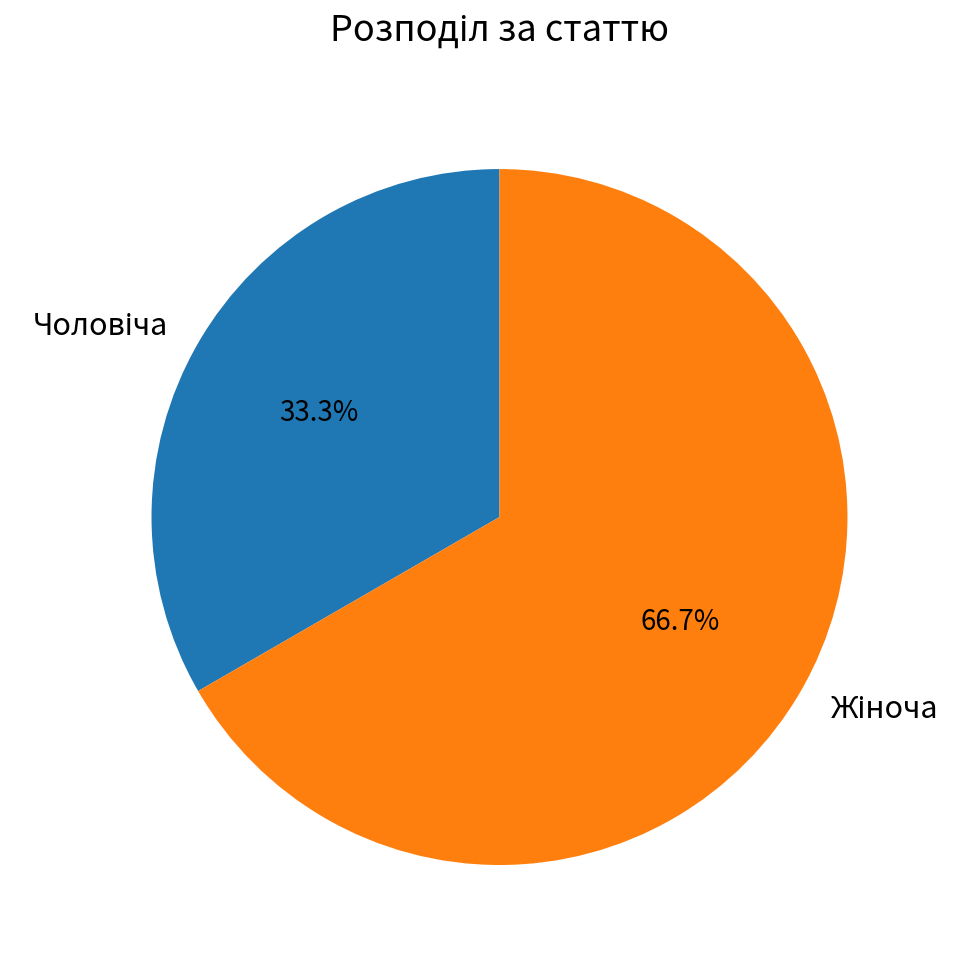

To the nearest percent, what is the difference between the Жіноча and Чоловіча slice percentages?

33%